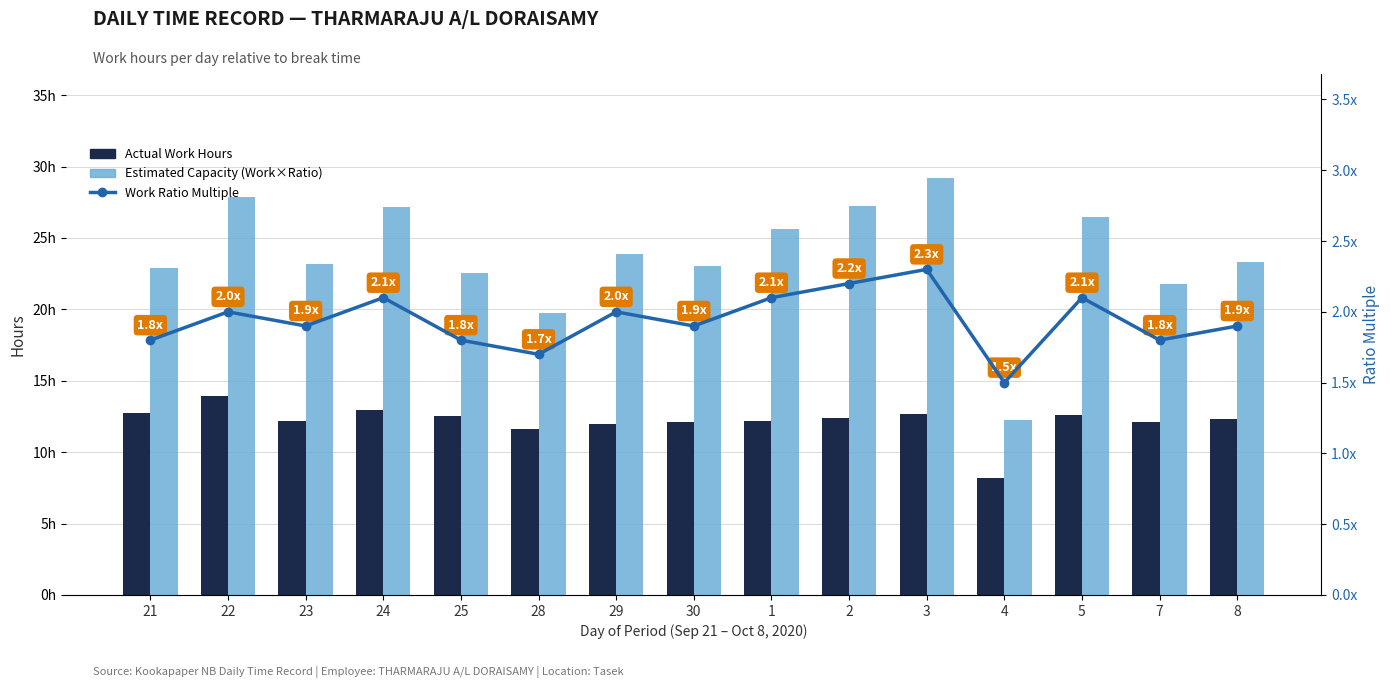

Is the value of Work Ratio Multiple at 30 greater than the value of Actual Work Hours at 1?

No